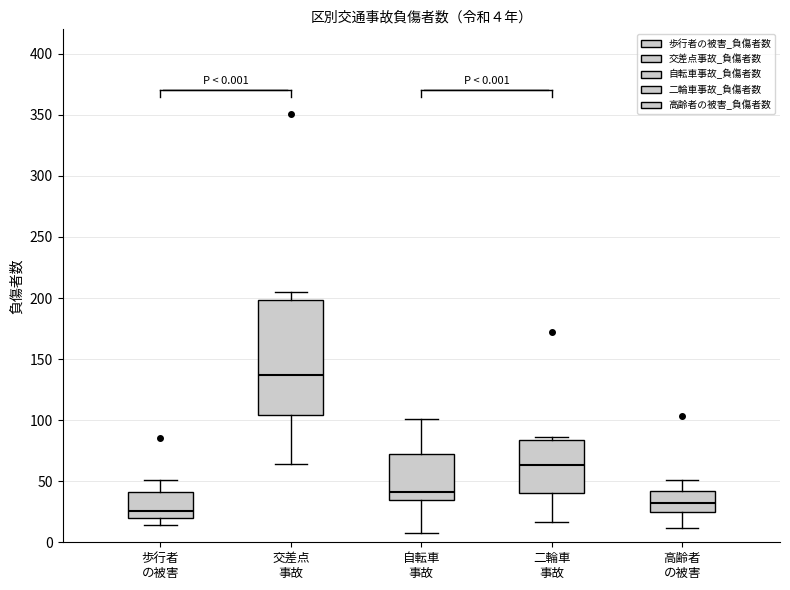

Which box has the lowest median line?

歩行者 の被害